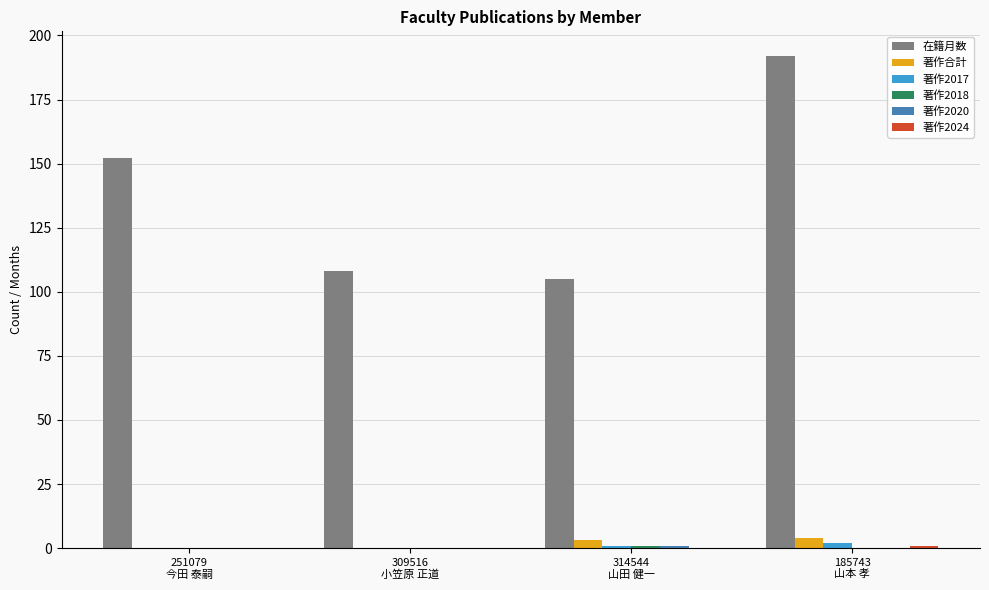

Which series has the largest total across all categories?

在籍月数